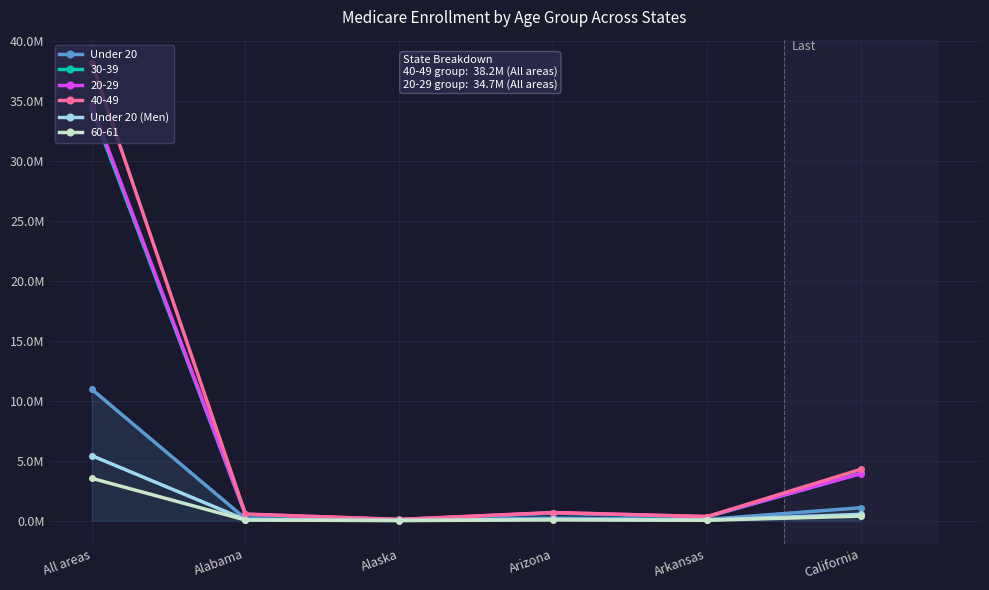

True or false: Under 20 has a value of 210031 at Arizona.

True